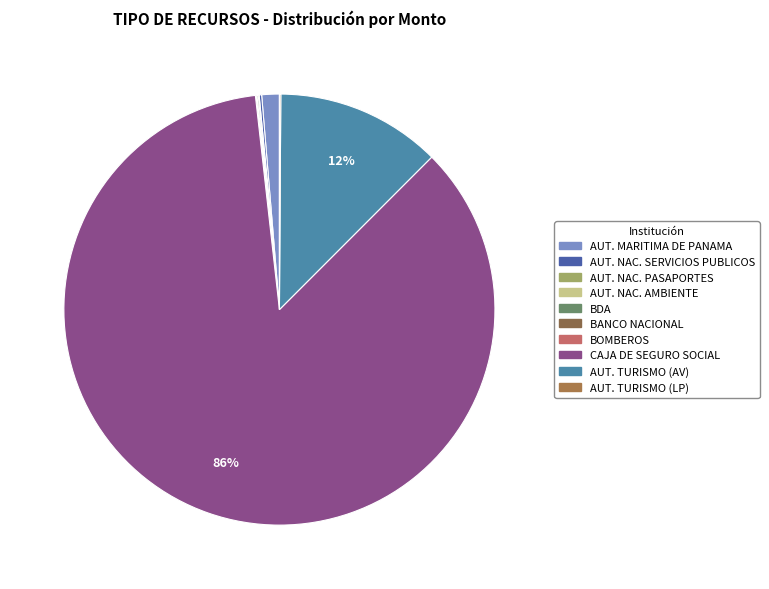

How many segments does this pie chart have?

10